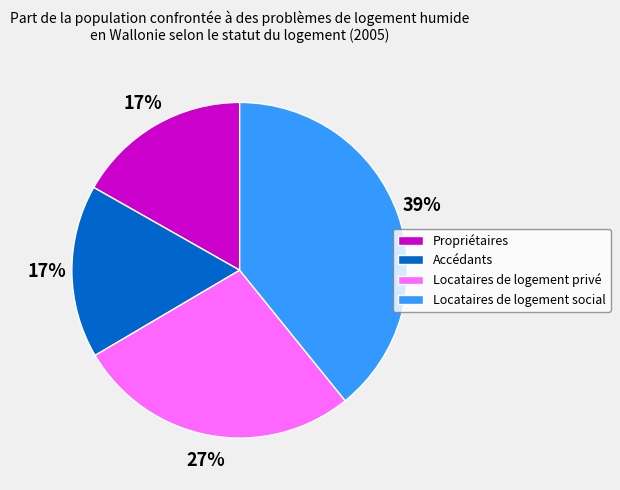

Do Accédants and Locataires de logement privé together represent more than half of the pie?

No